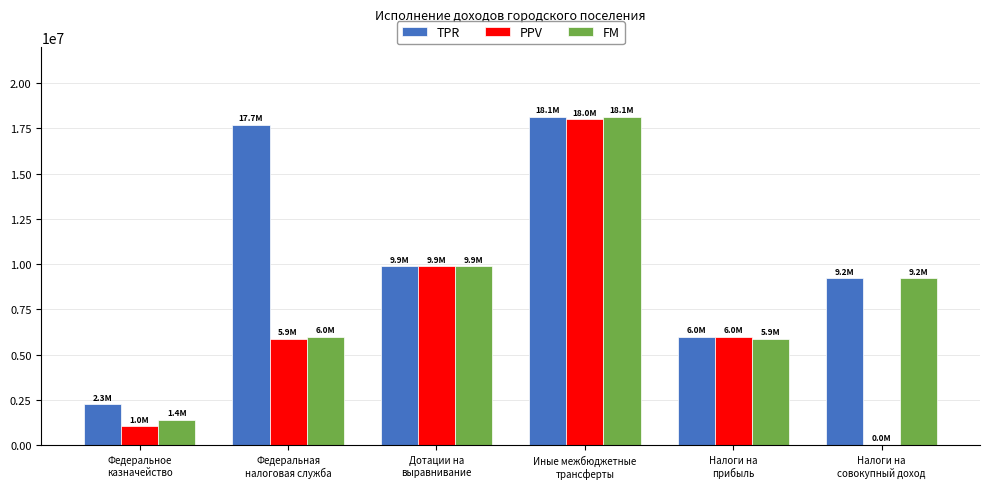

What is the maximum value for FM?

18120028.0